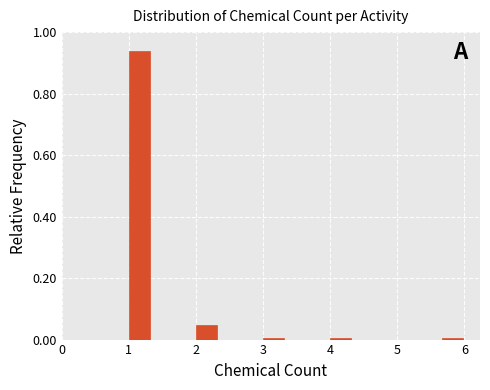

Read against the x-axis, roughly where is the centre of the tallest bar?

1.2